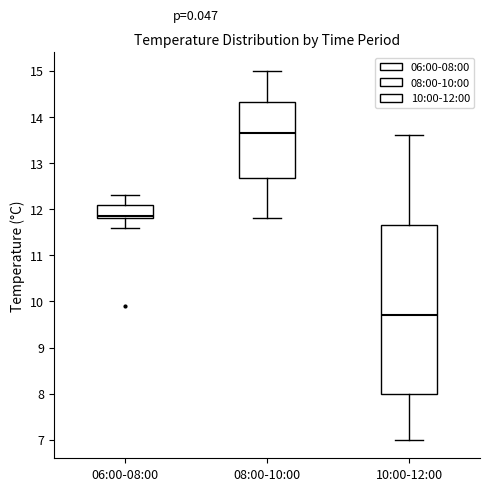

Where does the upper whisker of the box for 08:00-10:00 end on the y-axis? The values are not printed on the chart, so give them approximately, as read against the axis.

15.0